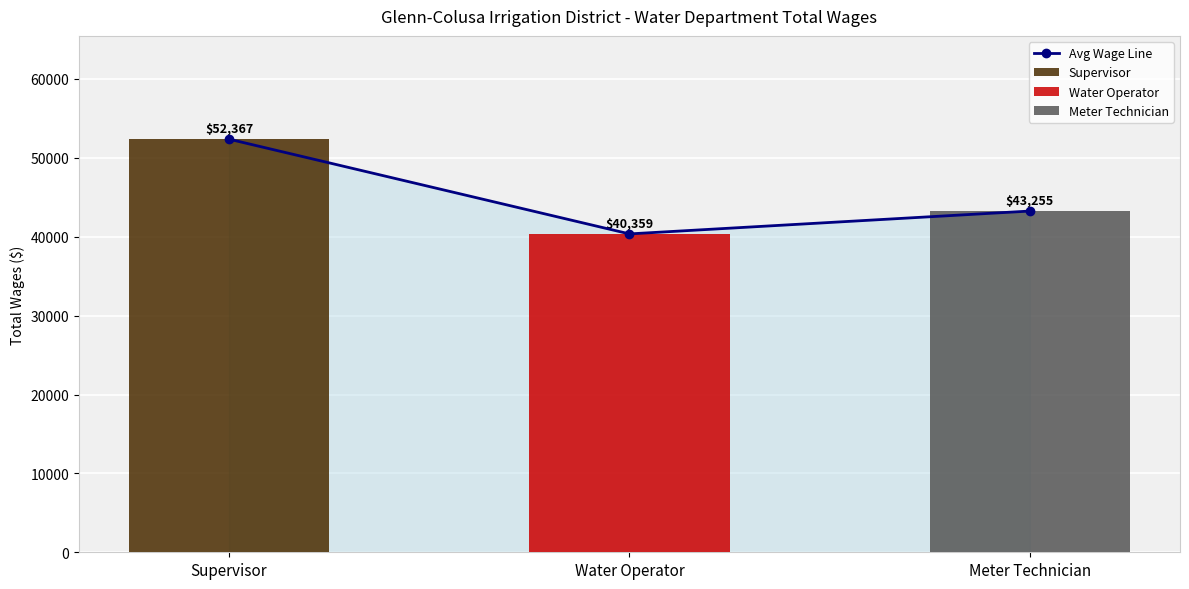

What is the sum of the values at Meter Technician and Water Operator?

83613.6